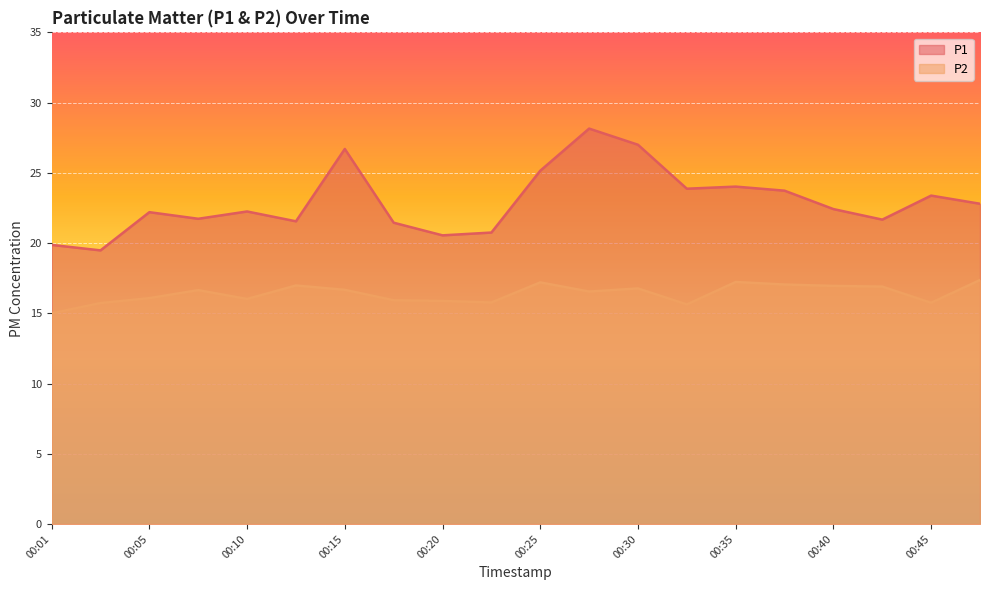

Does the chart display data point markers on the line(s)?

No